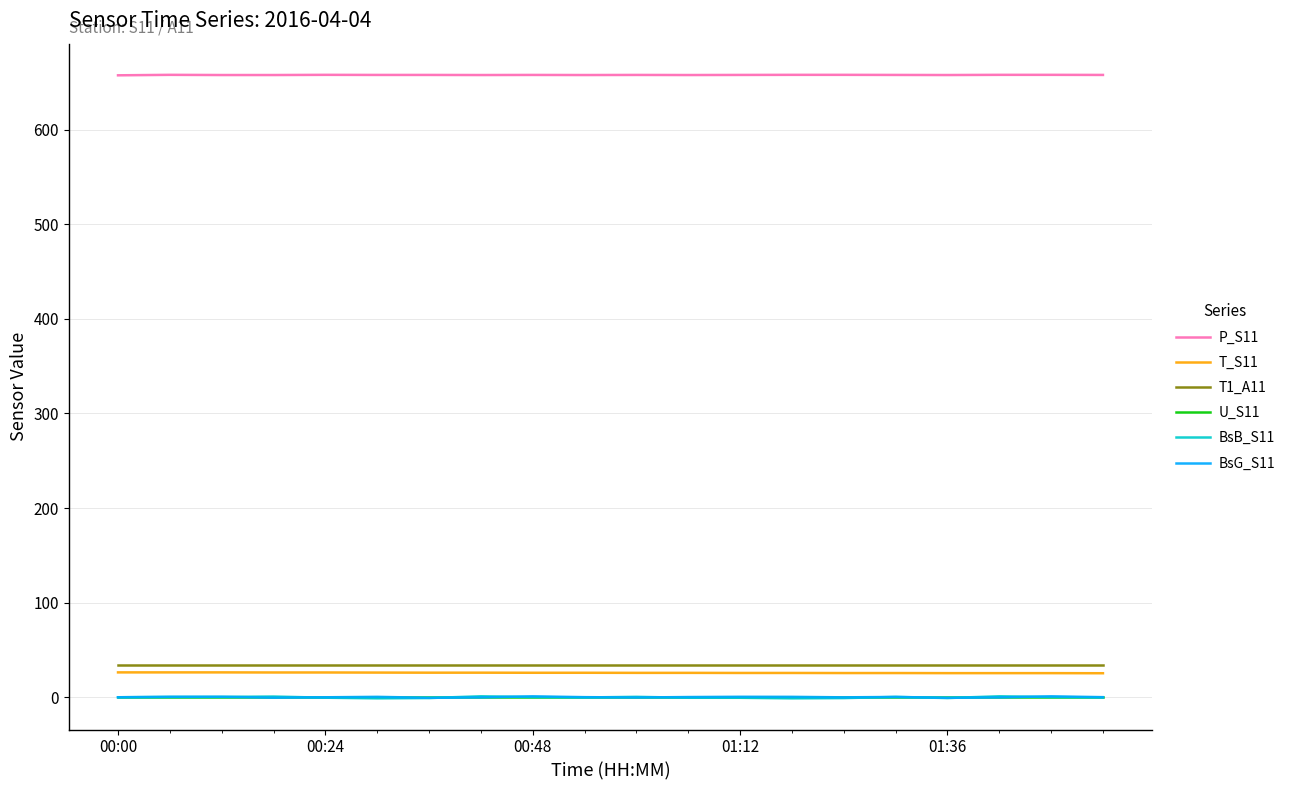

What is the greatest value displayed?

658.0